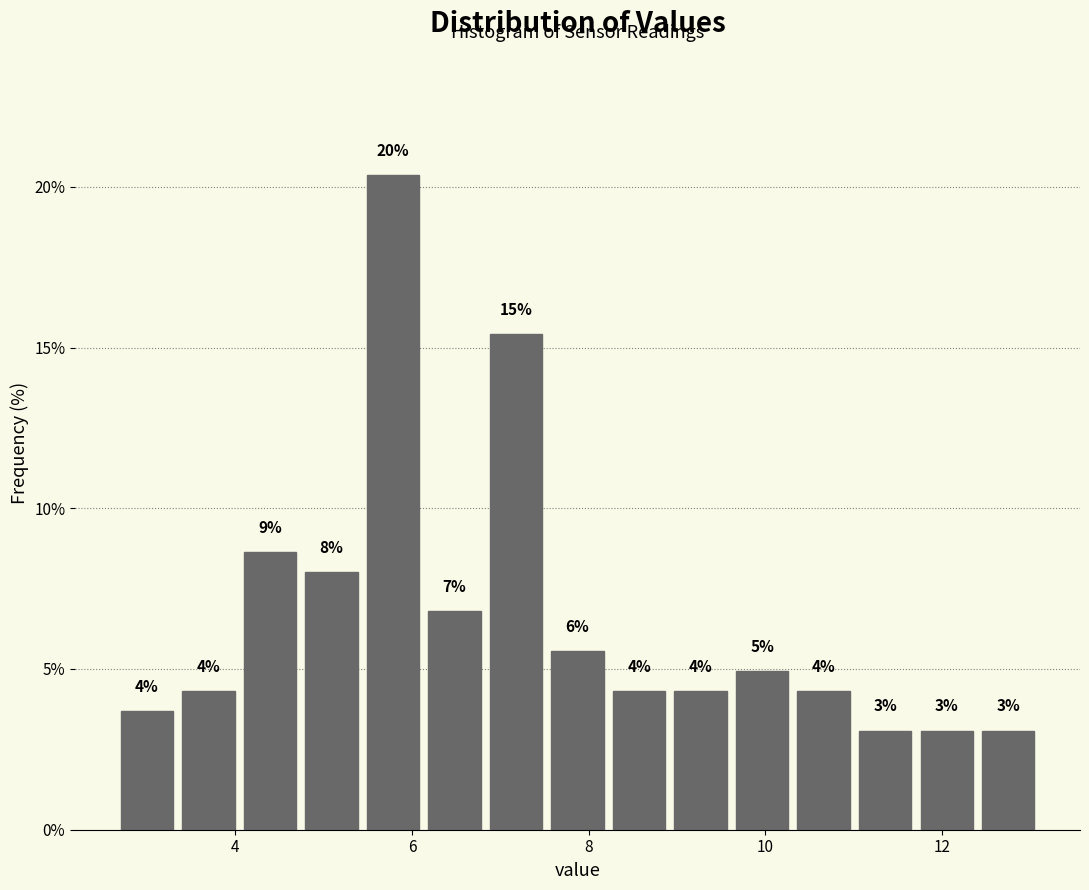

Around what value on the x-axis is the tallest bar? Give the approximate position of its centre, as read against the axis.

5.8